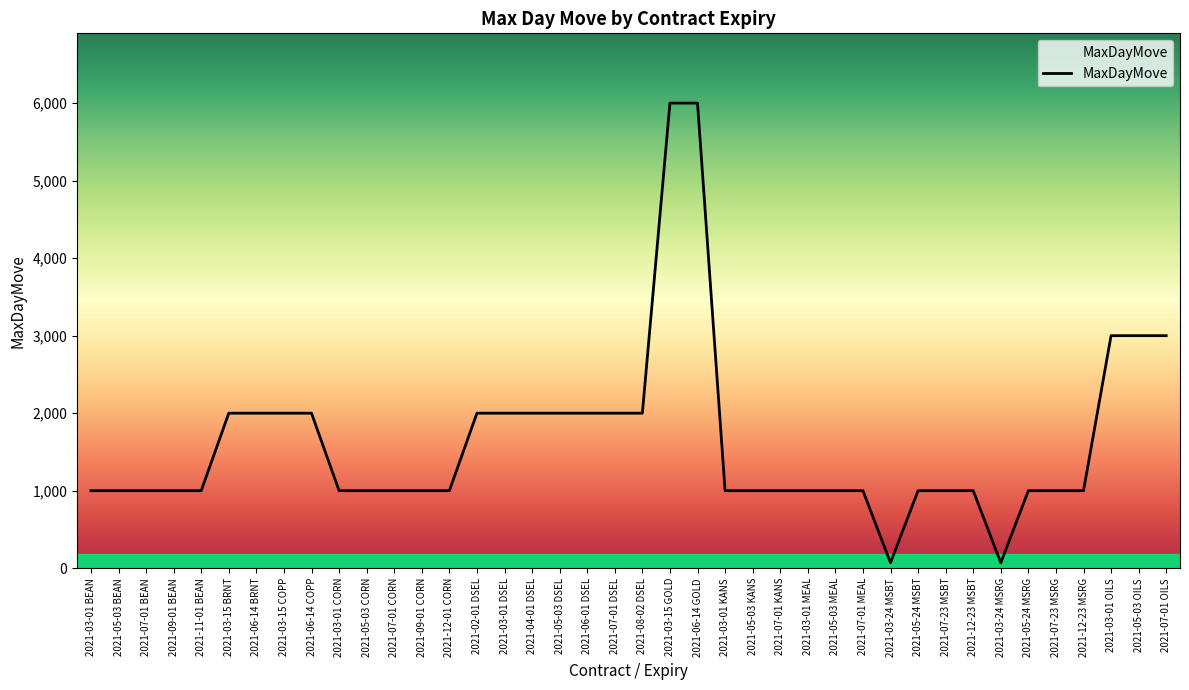

What is the greatest value displayed?

6000